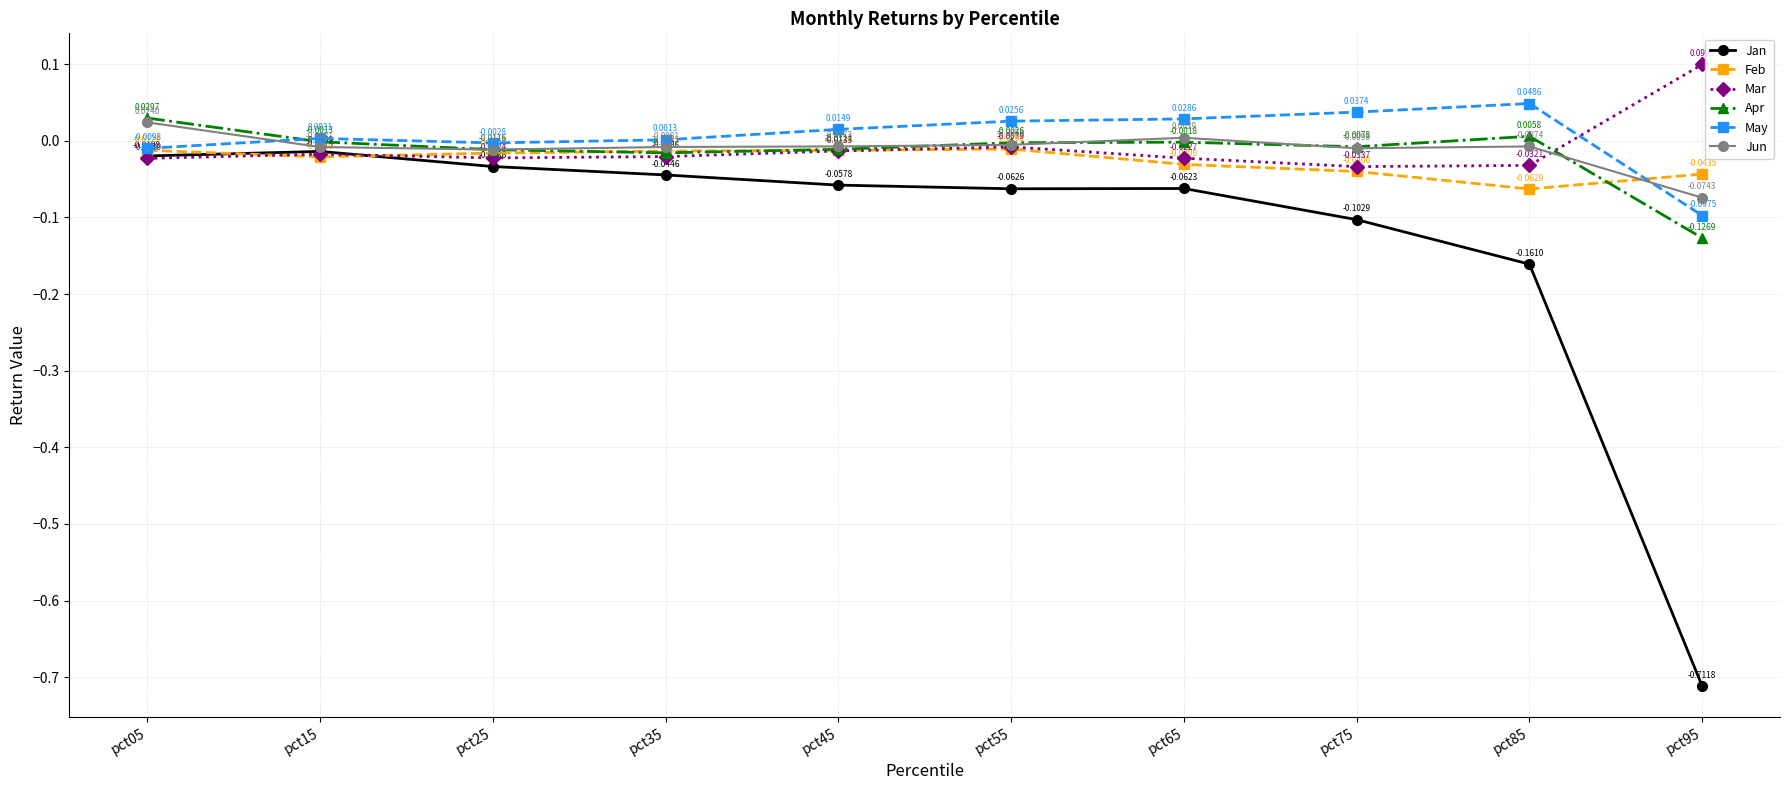

Which series has the largest range (max minus min)?

Jan